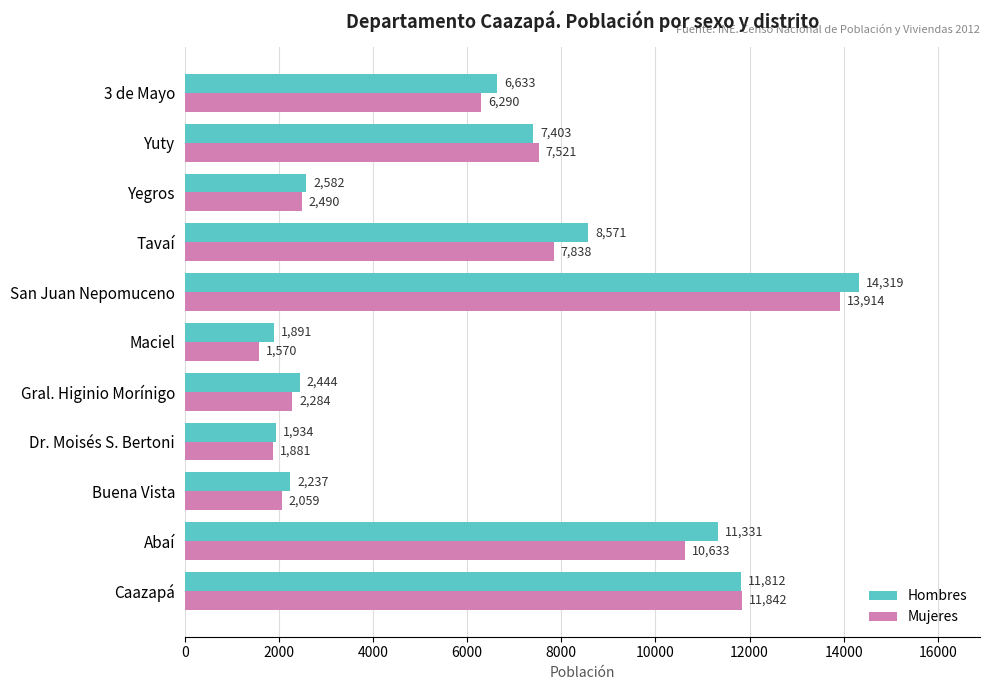

The Mujeres series shows 3753 at Gral. Higinio Morínigo. True or false?

False